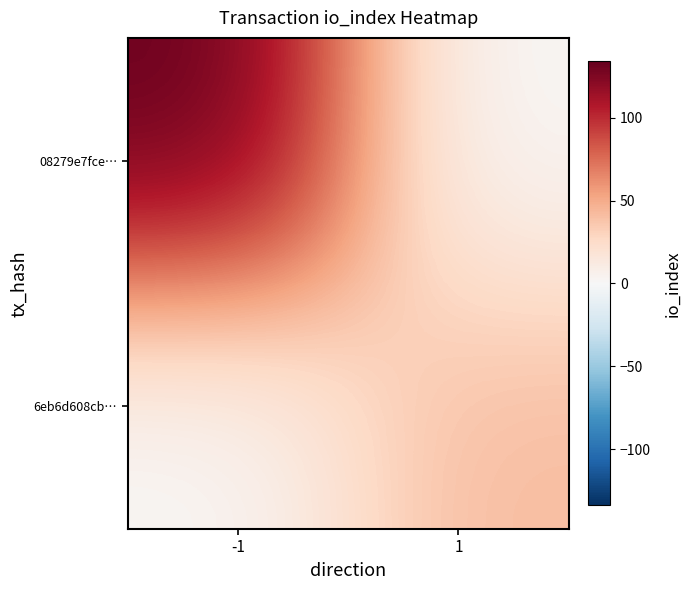

Count the number of data series in this chart.

2